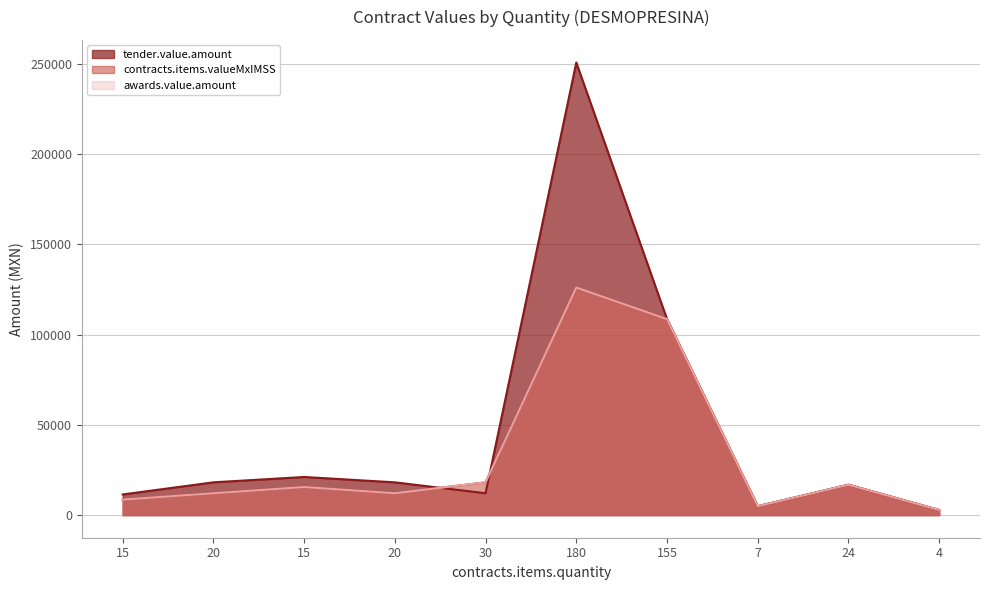

What is the greatest value displayed?

250753.5